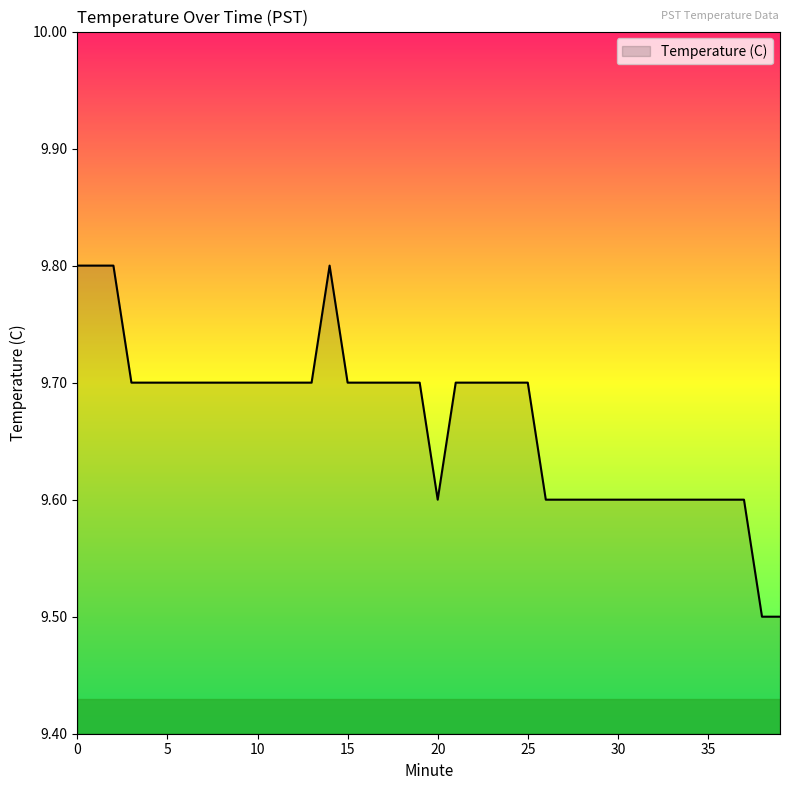

What is the difference between the maximum and minimum values?

0.3